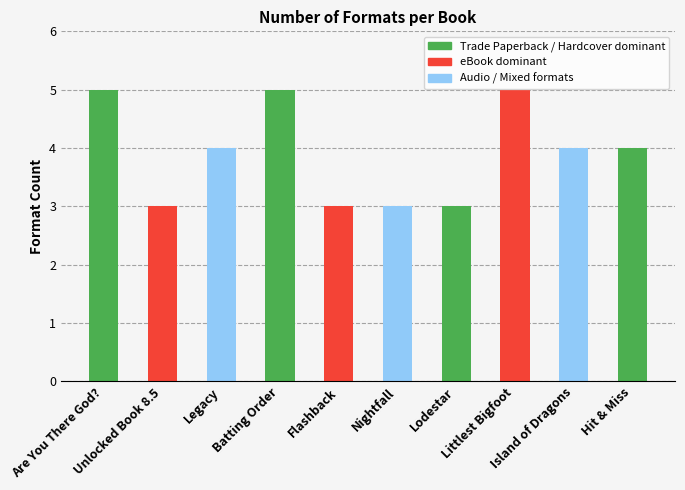

What is the minimum value shown in the chart?

3